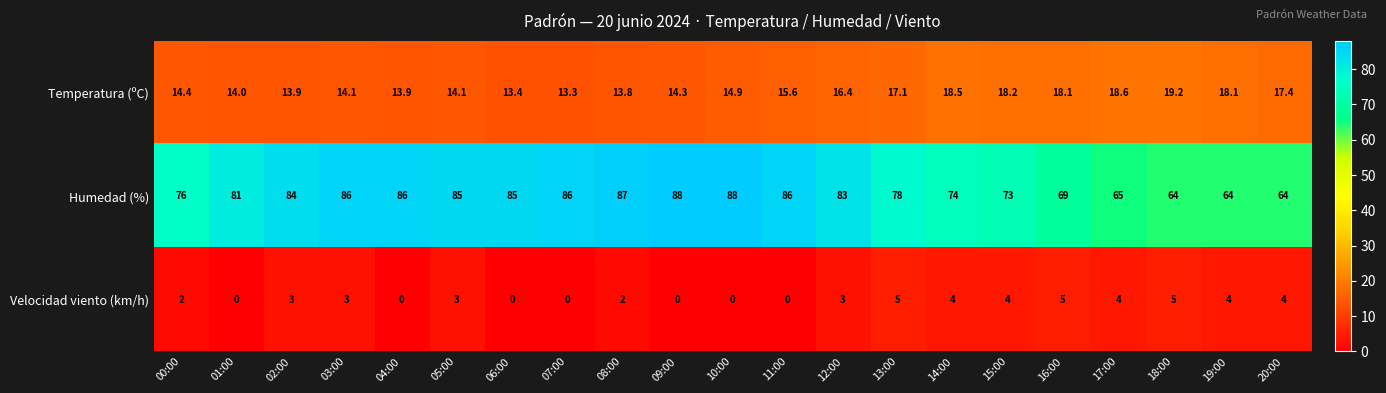

How many series are shown in this chart?

3